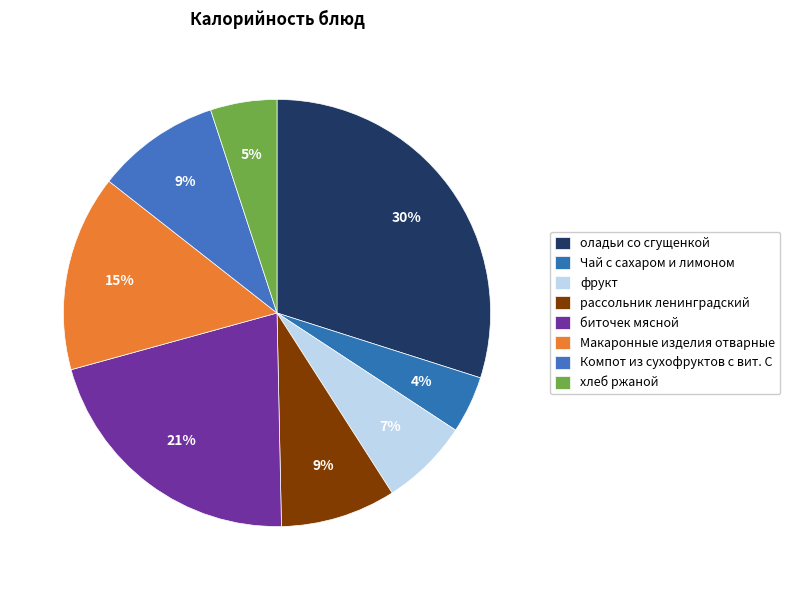

Do Чай с сахаром и лимоном and Макаронные изделия отварные together represent more than half of the pie?

No